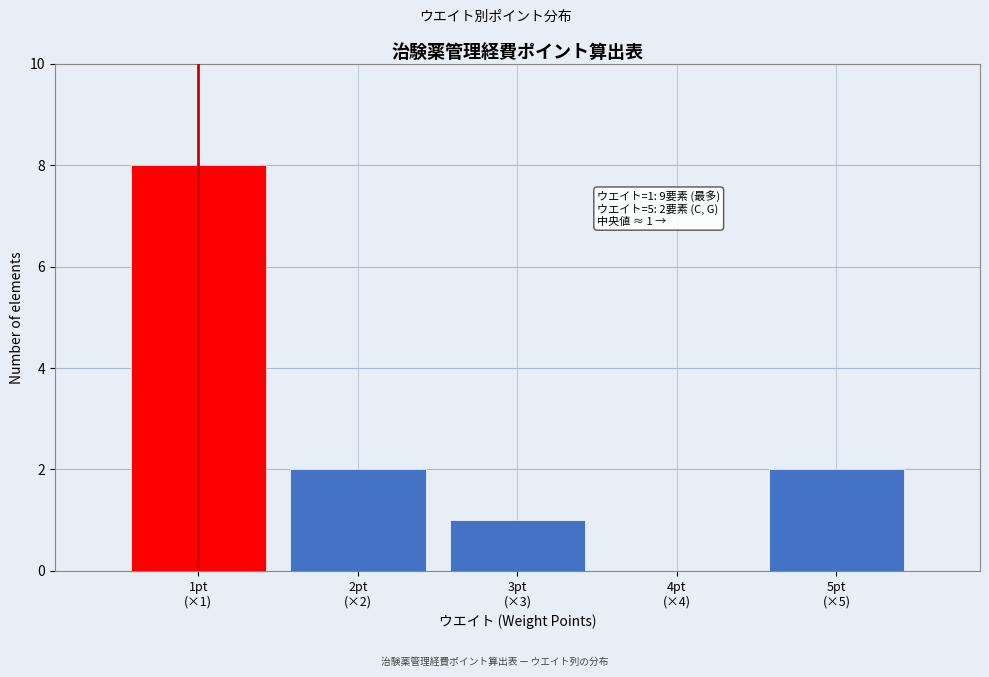

What is the sum of all values?

13